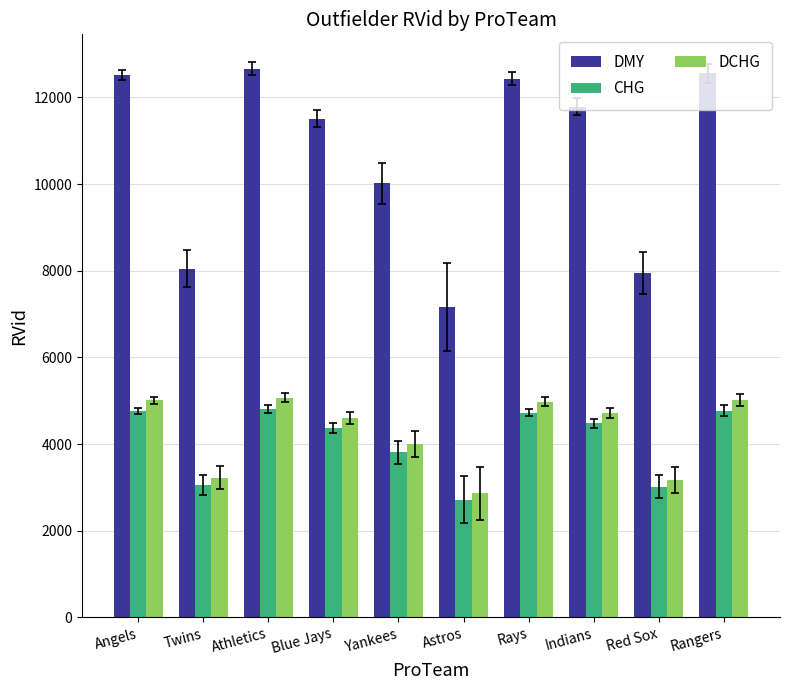

Are the bars grouped side by side (vs. stacked)?

Yes